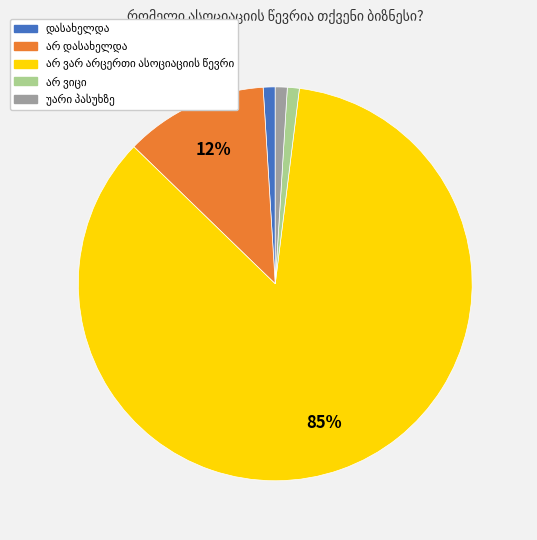

How many segments does this pie chart have?

5